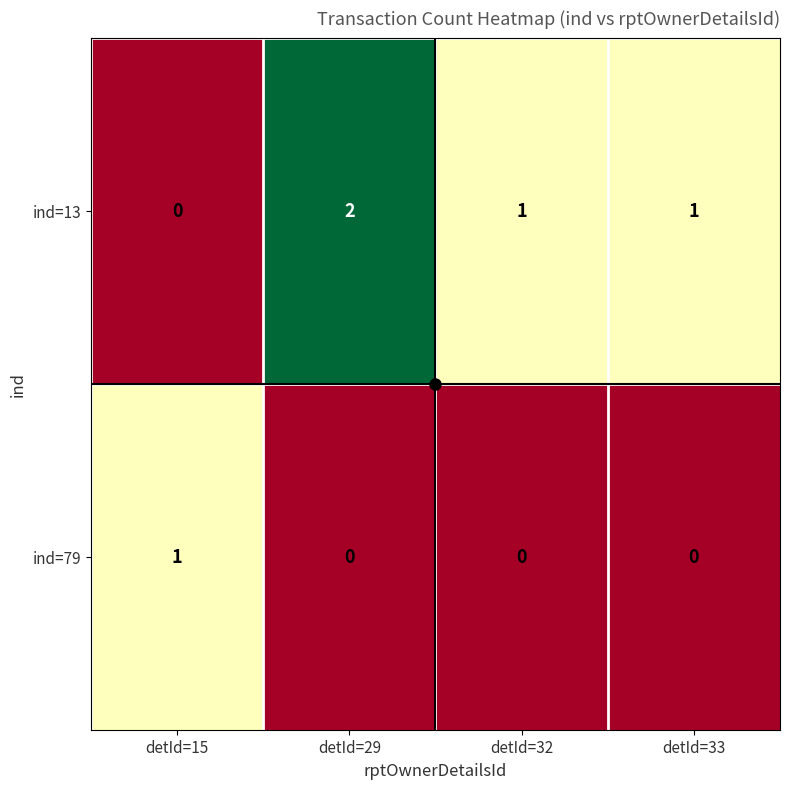

Count the ind=79 values in the range 0 to 1.

4